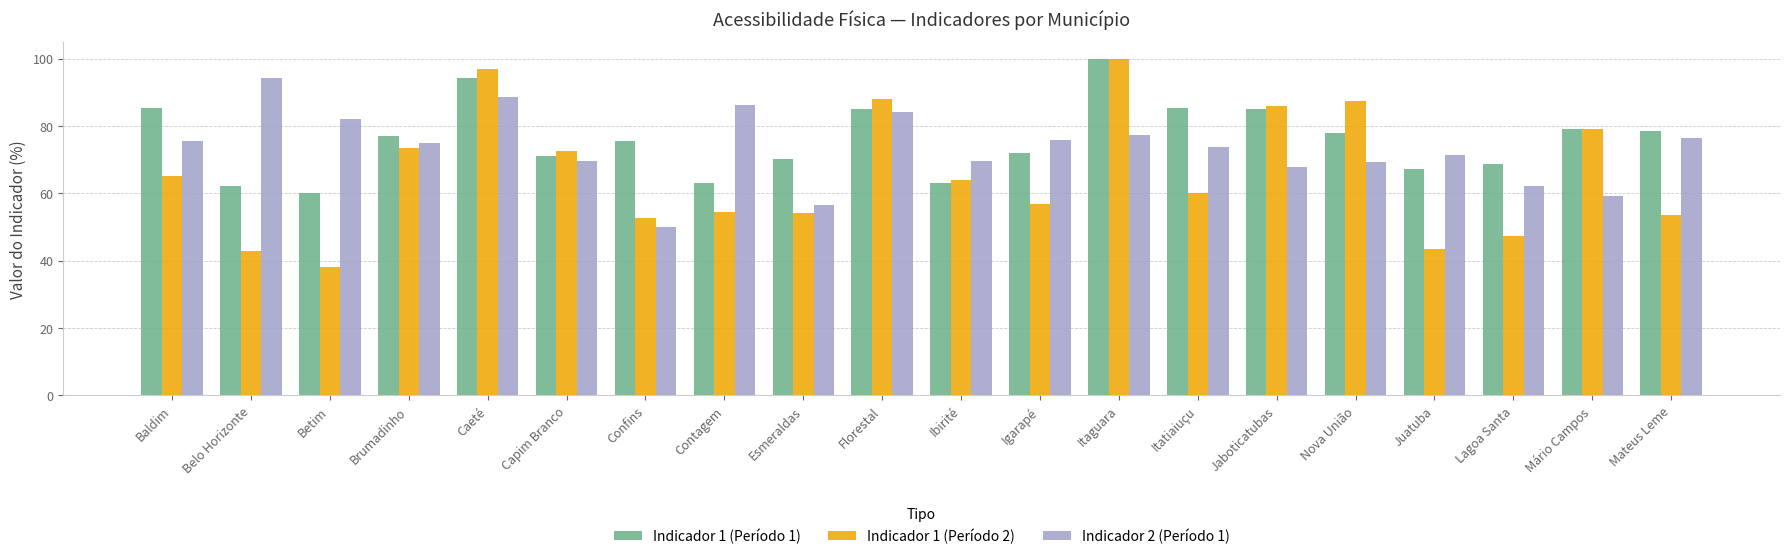

What is the highest value of the Indicador 1 (Período 2) series?

99.9